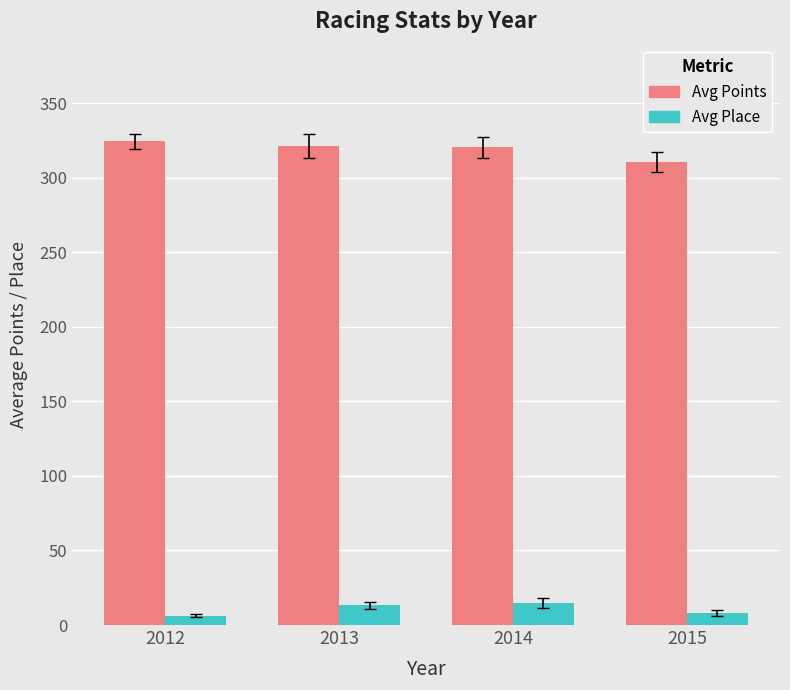

True or false: Avg Points has a value of 184.9 at 2014.

False